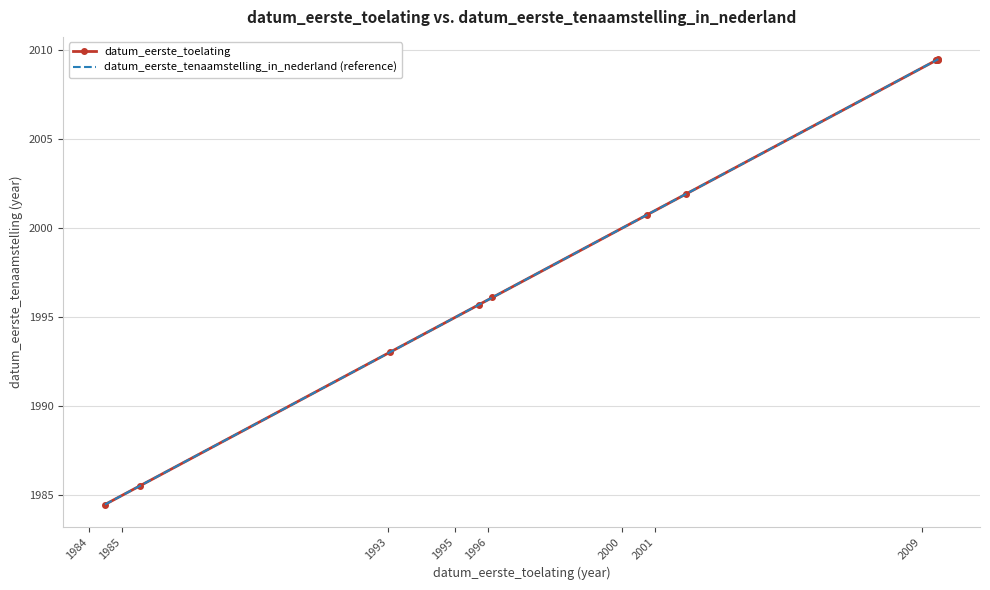

What is the sum of all datum_eerste_toelating values?

21995.5